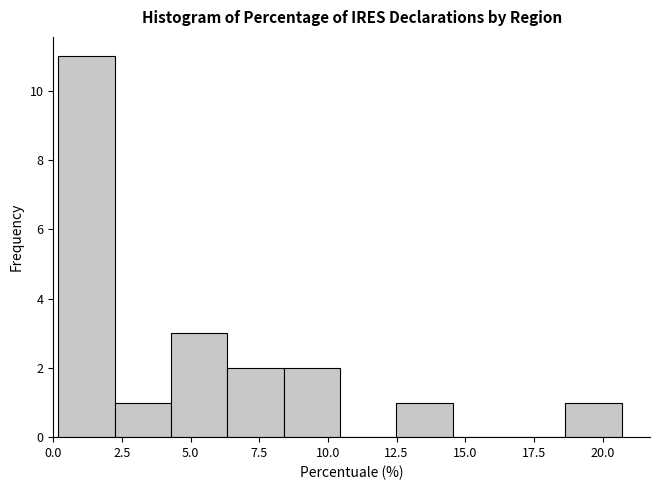

Reading left to right, list every bar in this chart as the range it spans on the x-axis followed by its height. Neither the bar edges nor the heights are printed on the chart, so give them approximately, as read against the axes.

0.0 to 2.0: 11
2.0 to 4.5: 1
4.5 to 6.5: 3
6.5 to 8.5: 2
8.5 to 10.5: 2
10.5 to 12.5: 0
12.5 to 14.5: 1
14.5 to 16.5: 0
16.5 to 18.5: 0
18.5 to 20.5: 1